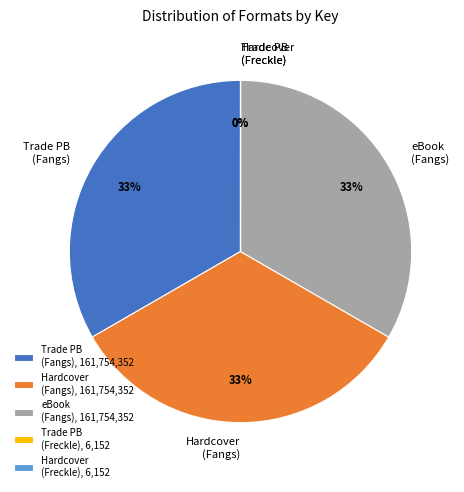

What percentage is the Trade PB (Fangs) slice, to the nearest percent?

33%